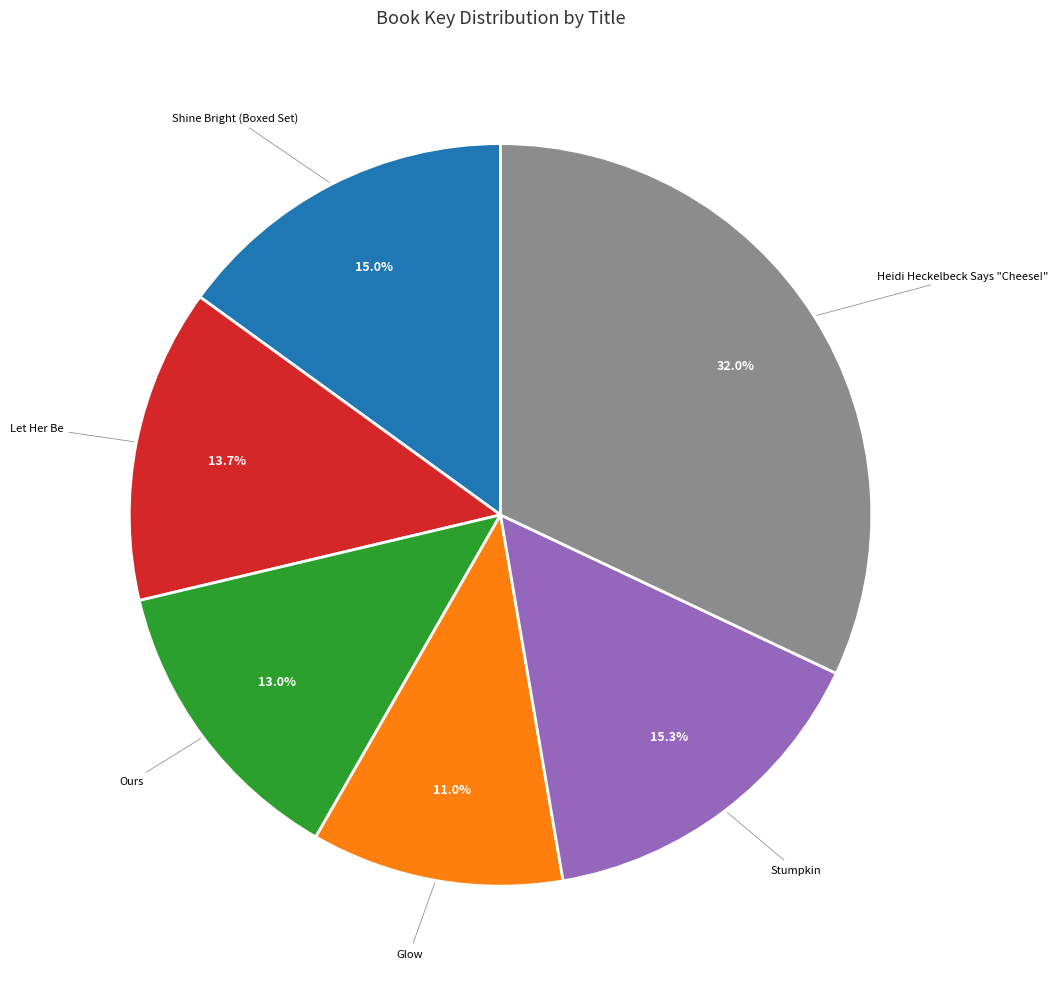

How many slices are in this pie chart?

6